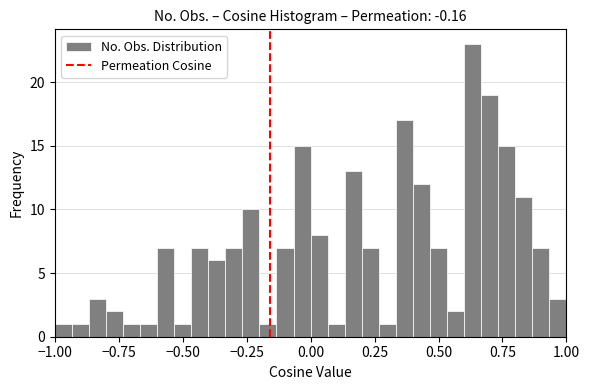

Read against the x-axis, roughly where is the centre of the tallest bar?

0.65